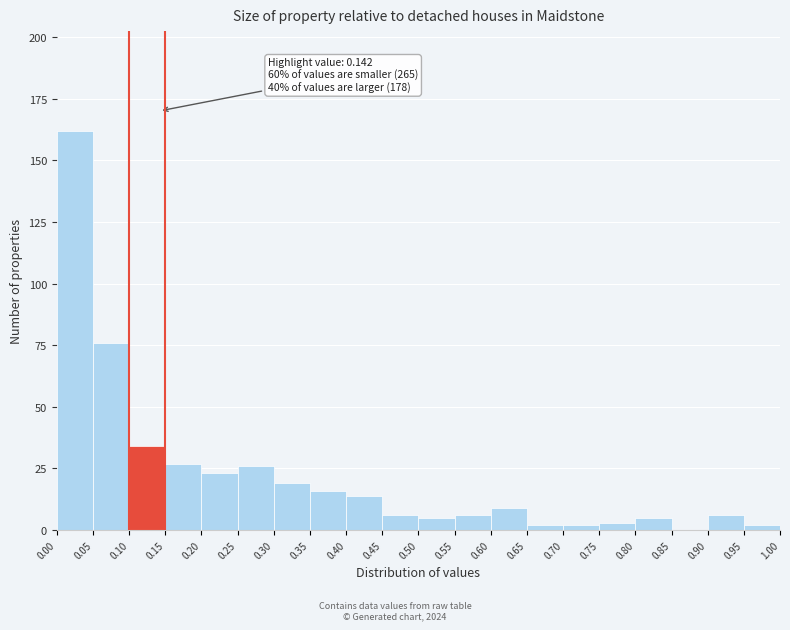

Which range on the x-axis has the tallest bar?

0.00 to 0.05